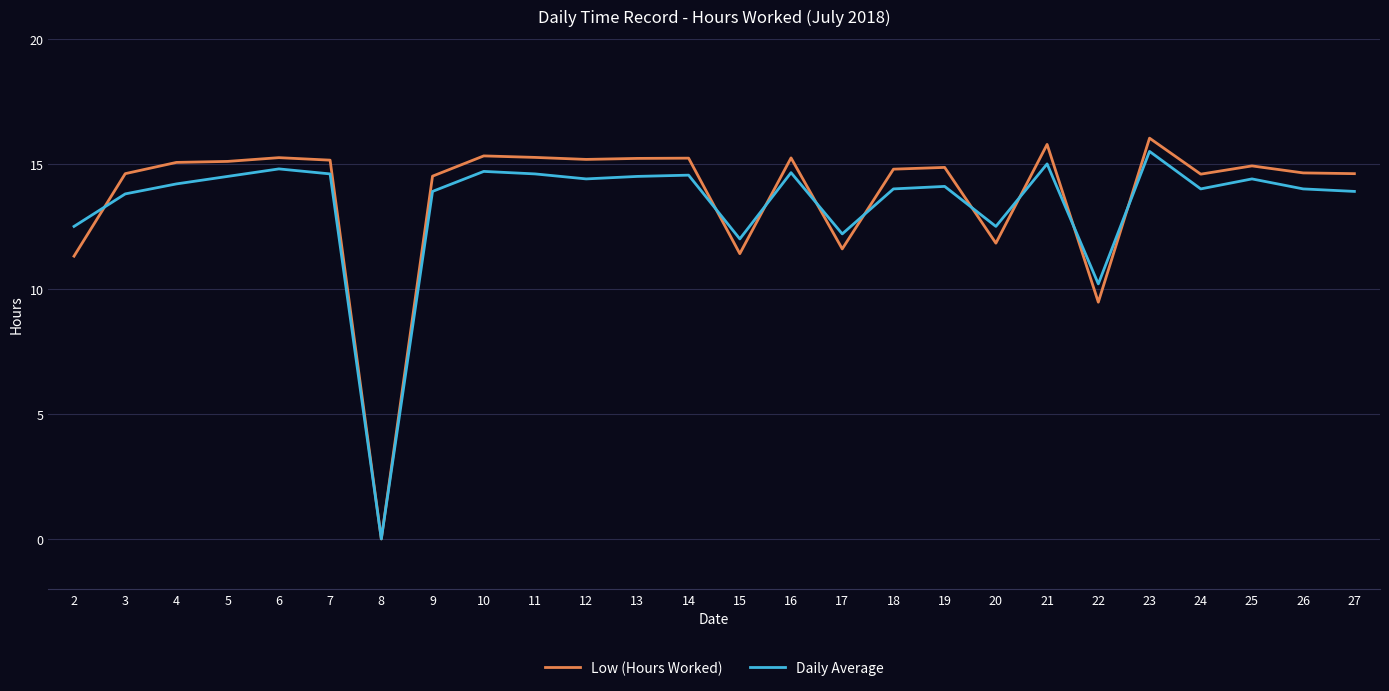

List the series in order of their peak value, lowest first.

Daily Average, Low (Hours Worked)